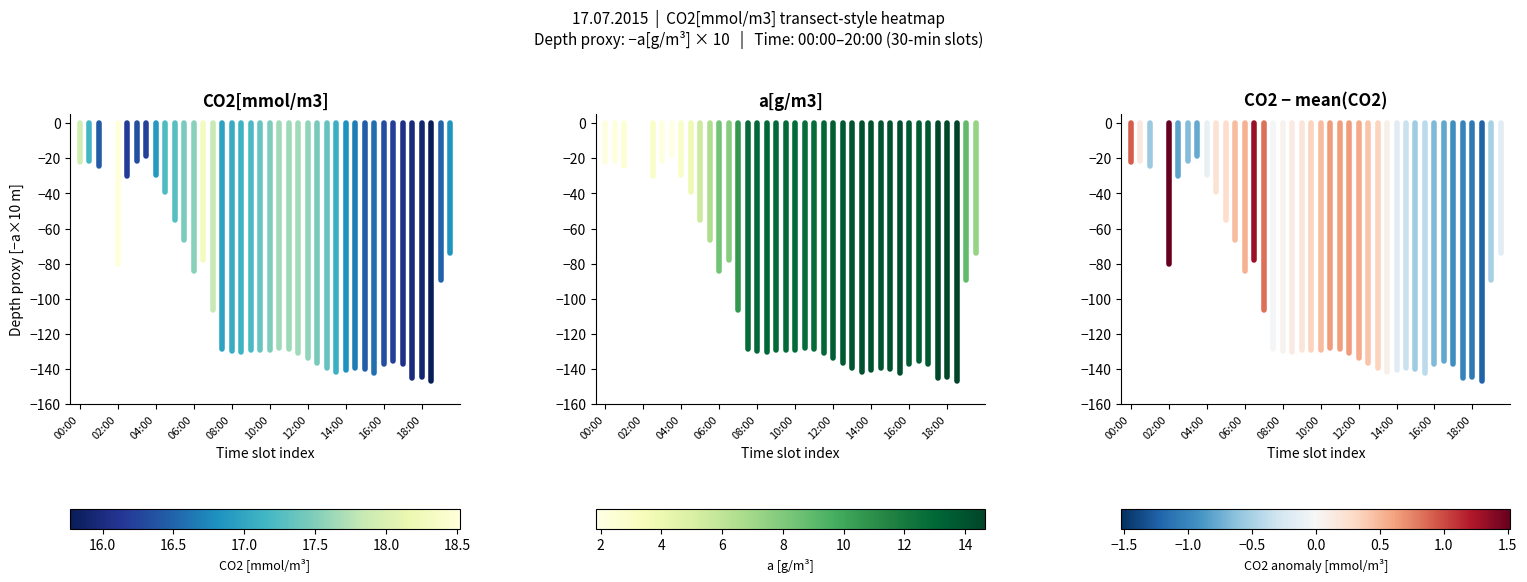

Which series has the largest total across all categories?

CO2[mmol/m3]